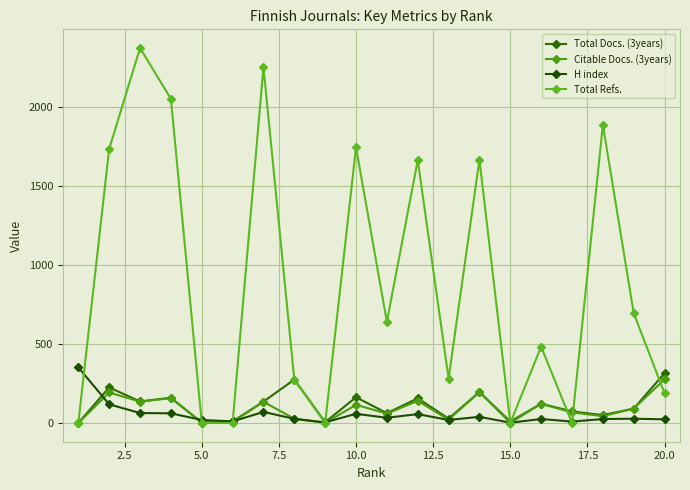

How many interior local peaks does the Total Docs. (3years) series have?

7